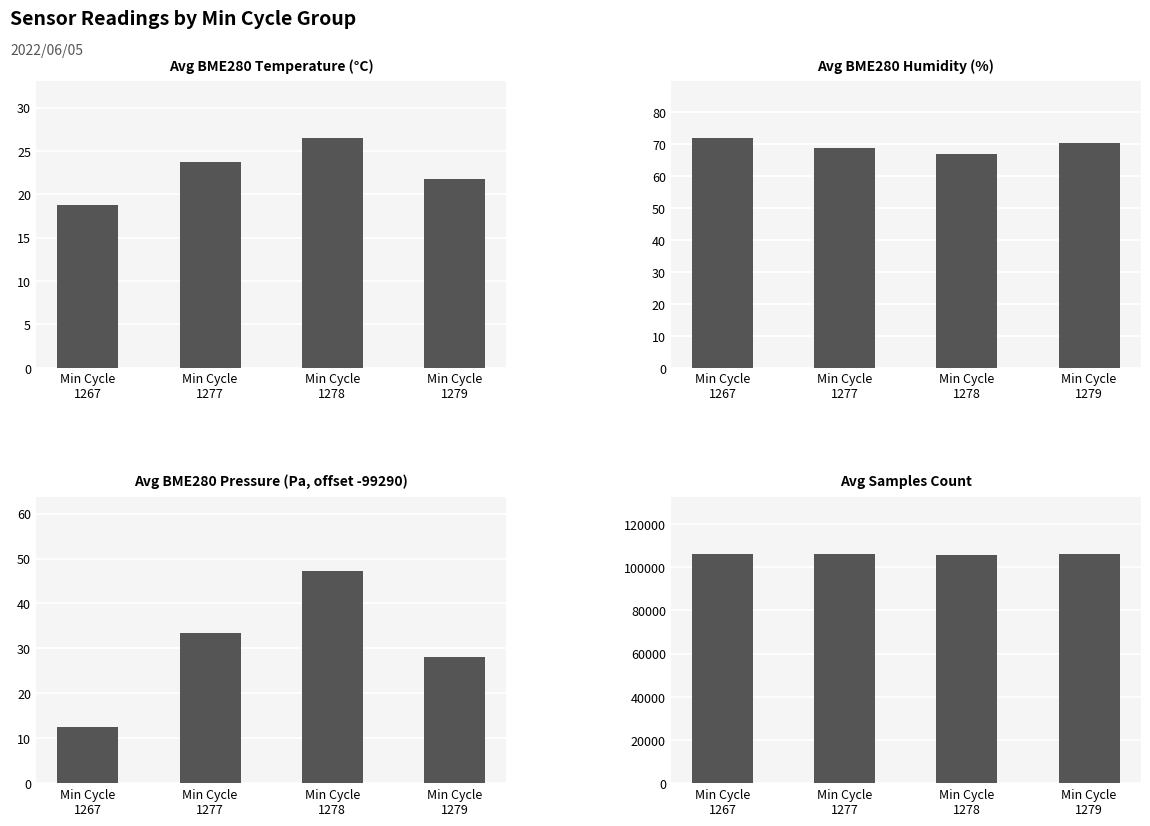

What is the value of the BME280_humidity bar at the 4th from the left?

70.3